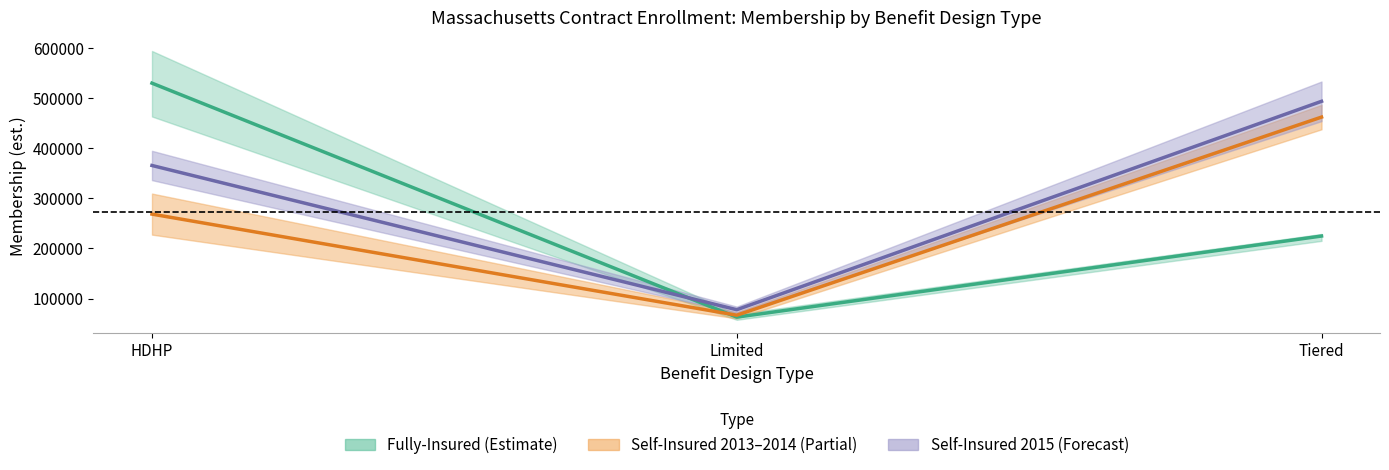

The value of Fully-Insured avg at HDHP is 529367.0. True or false?

True